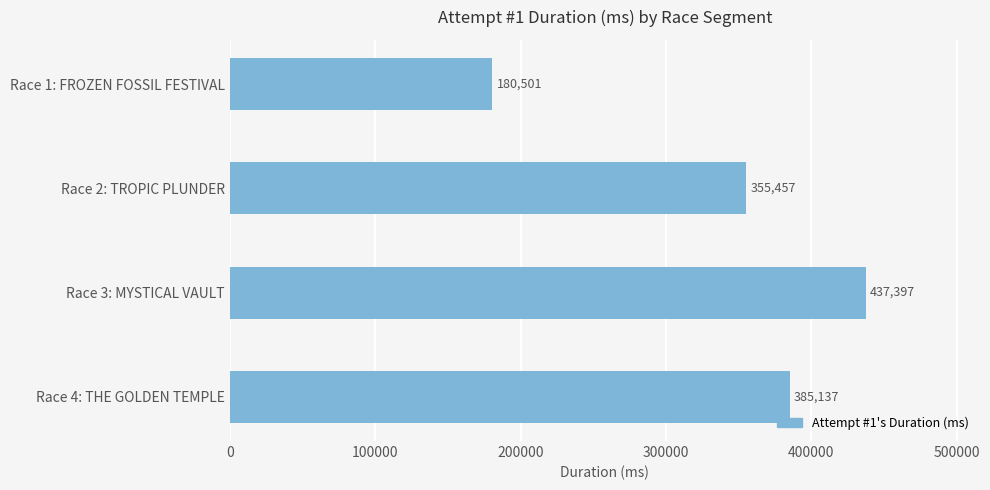

Between Race 4: THE GOLDEN TEMPLE and Race 1: FROZEN FOSSIL FESTIVAL, which is larger?

Race 4: THE GOLDEN TEMPLE